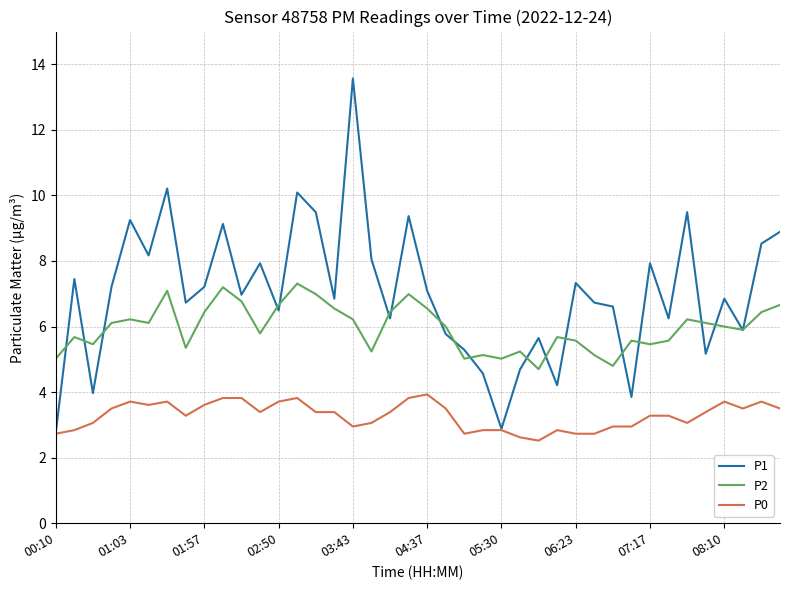

What is the sum of all P1 values?

280.8